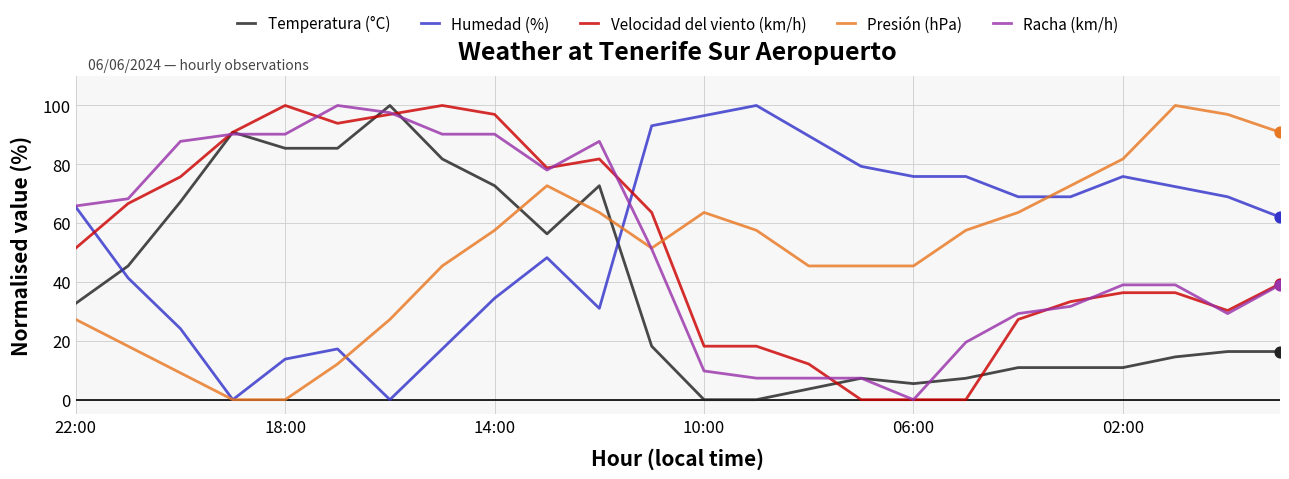

What is the maximum value for Humedad (%)?

100.0